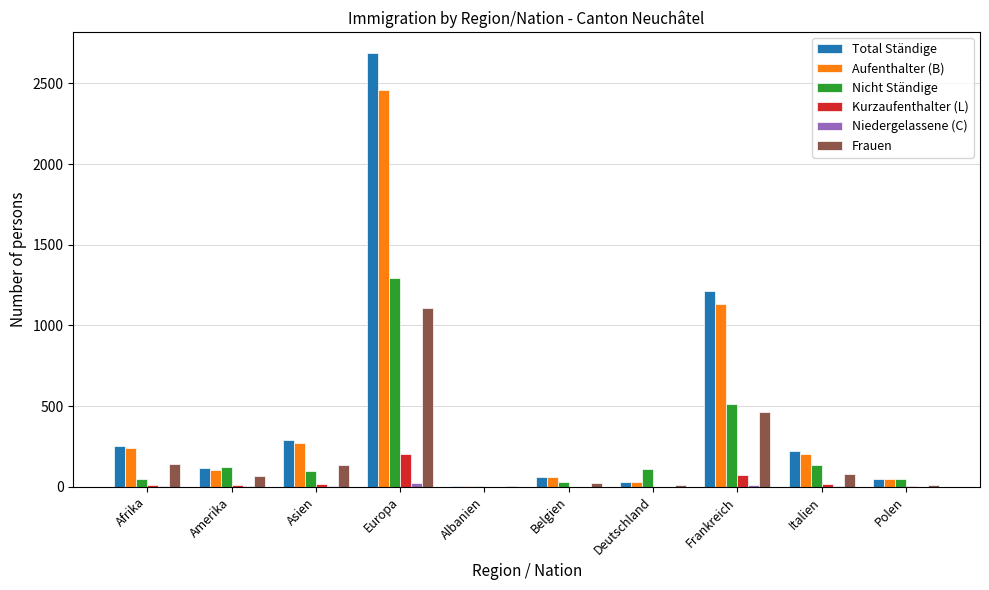

Which category has the highest value in the Nicht Ständige series?

Europa